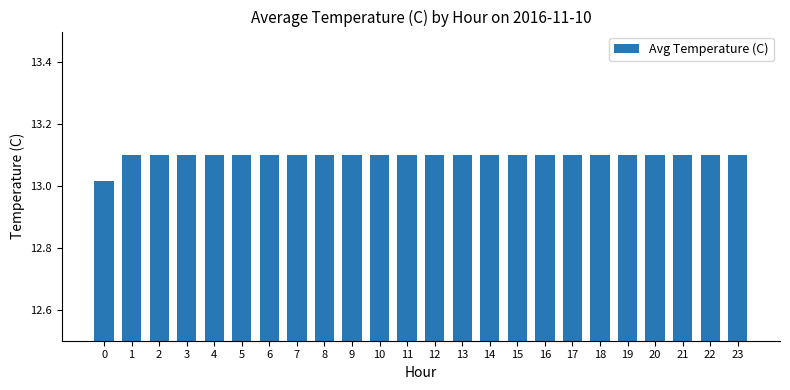

What is the change in value from 0 to 6?

+0.1